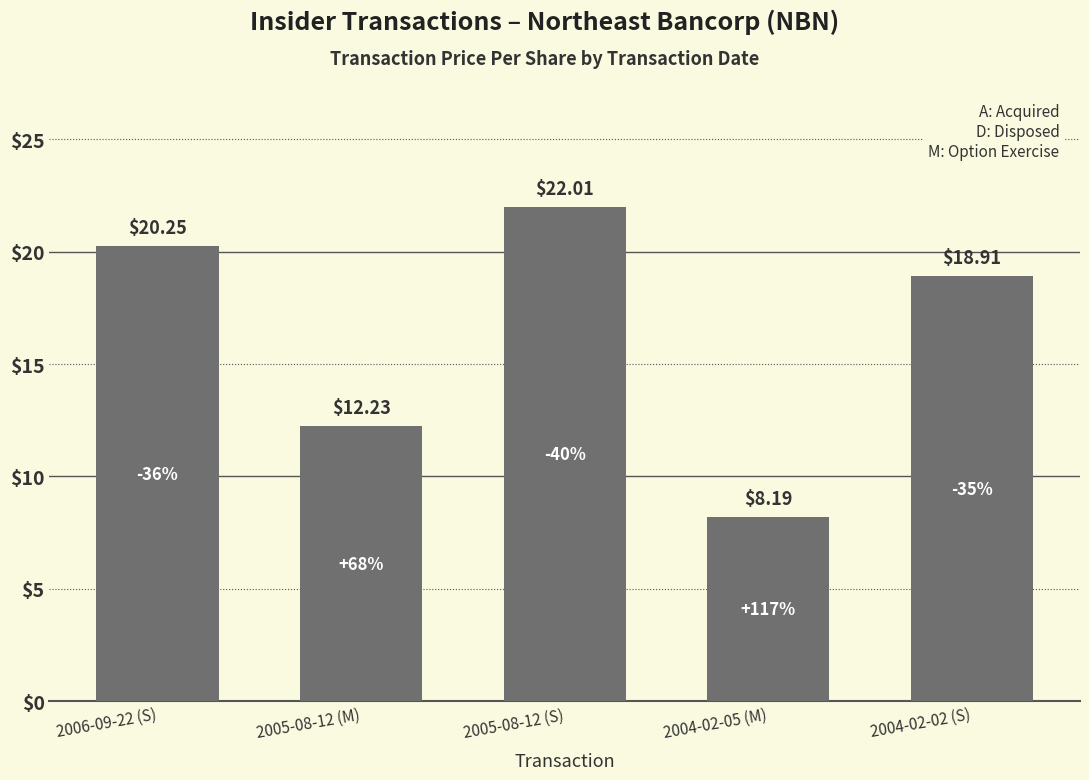

How many distinct data groups are displayed?

1